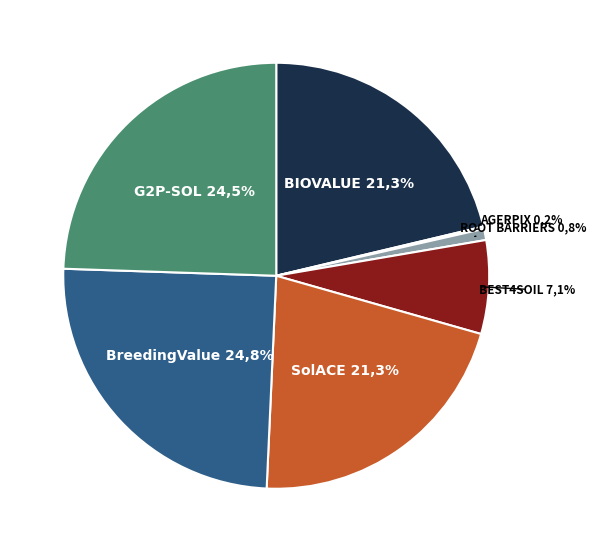

Which category has the smallest portion of the pie?

AGERPIX